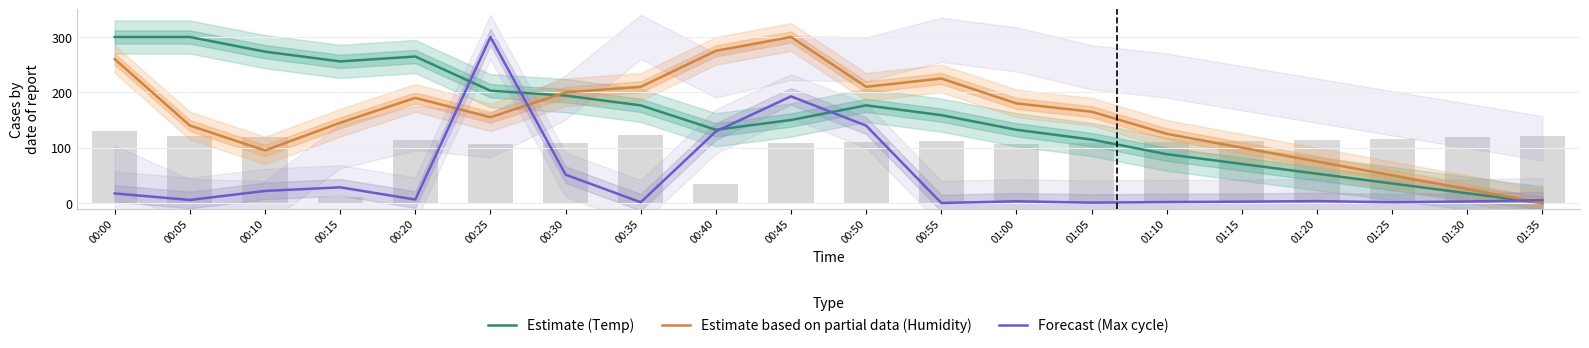

What are all the series names shown in the legend?

Estimate (Temp), Estimate based on partial data (Humidity), Forecast (Max cycle)